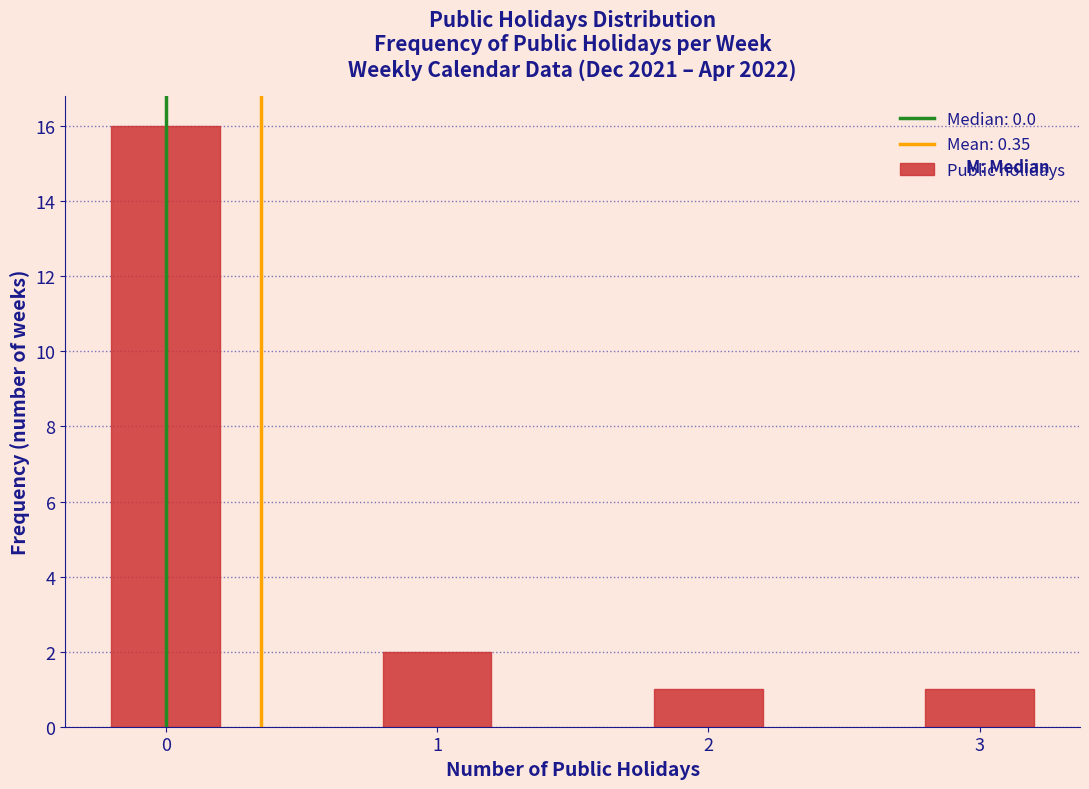

Reading left to right, what are all the values shown in this chart?

0=16	1=2	2=1	3=1